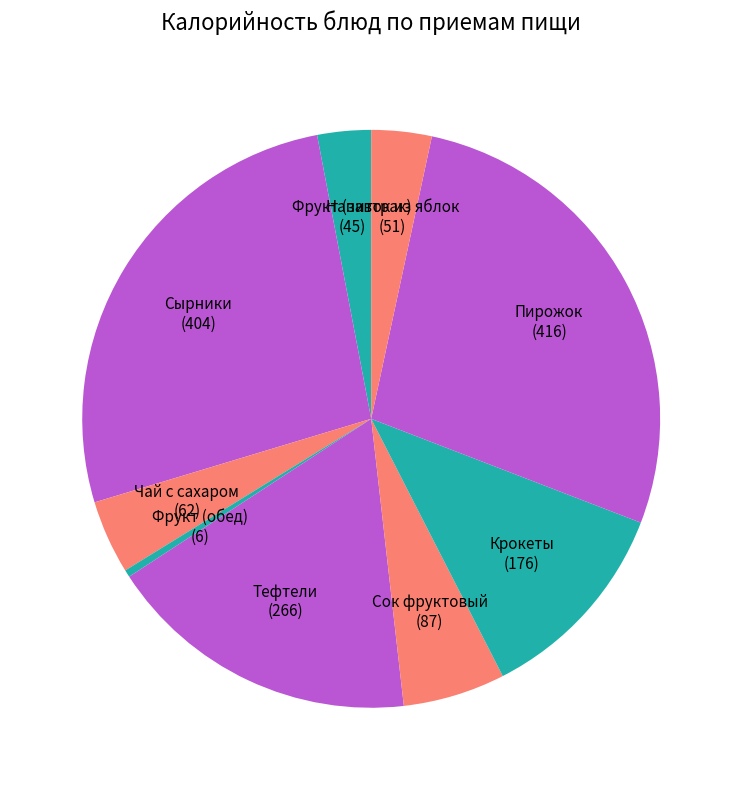

To the nearest percent, what is the average slice percentage?

11%